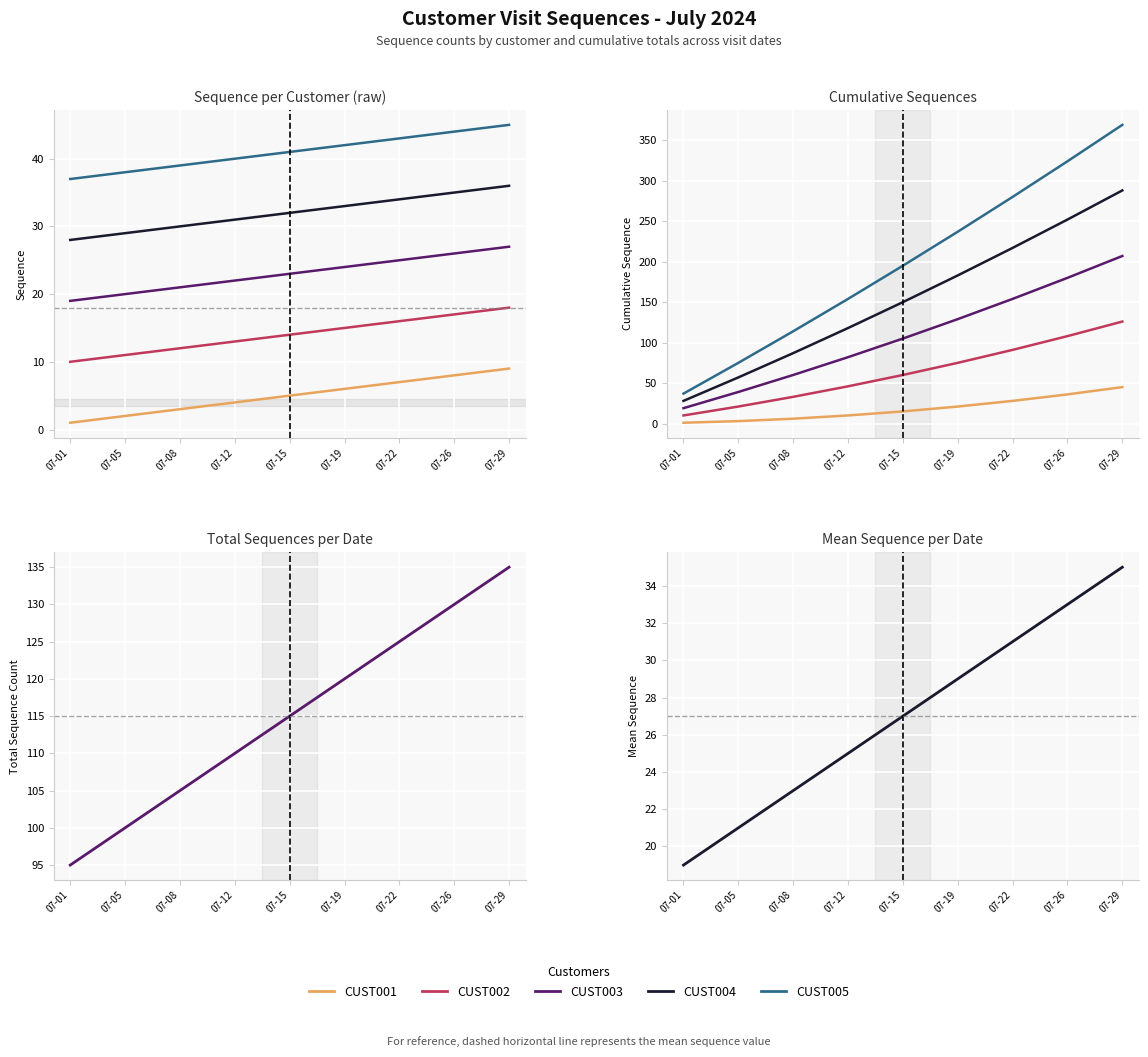

How many distinct data groups are displayed?

5